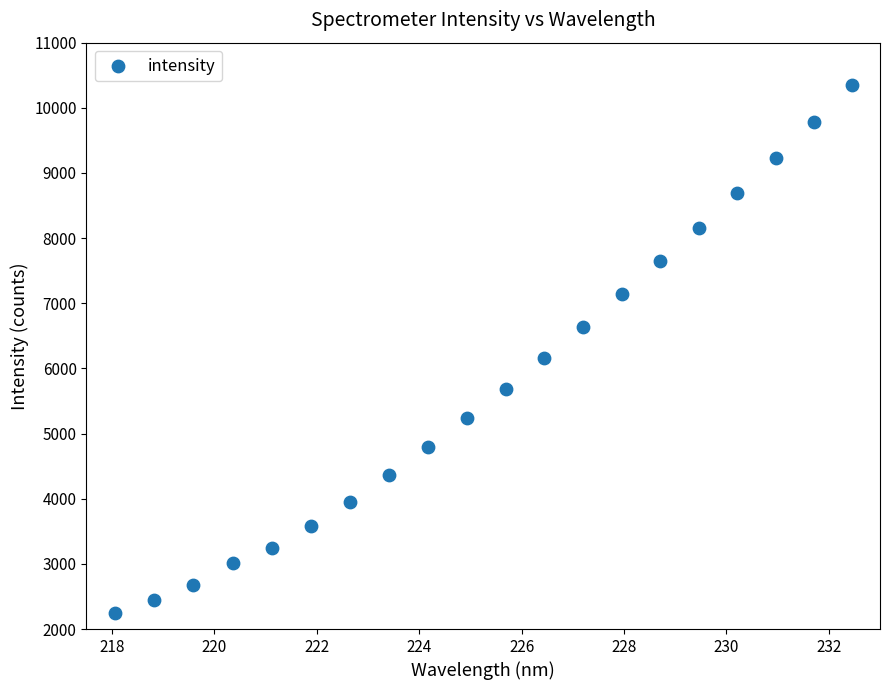

What Y value in the scatter plot is closest to 6301?

6158.3